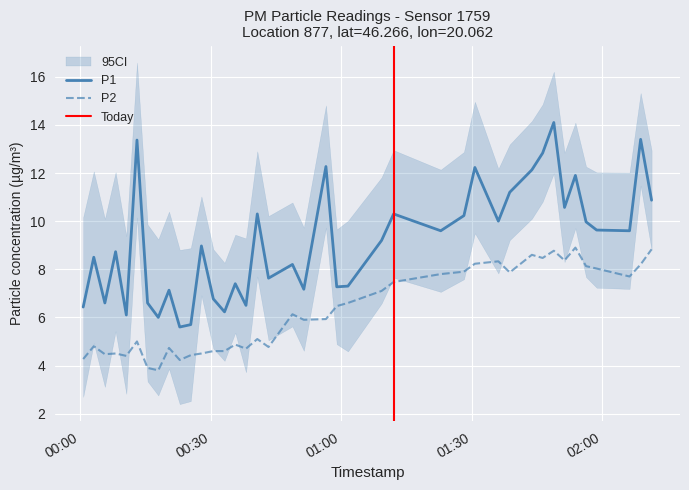

What is the maximum value for P2?

8.9